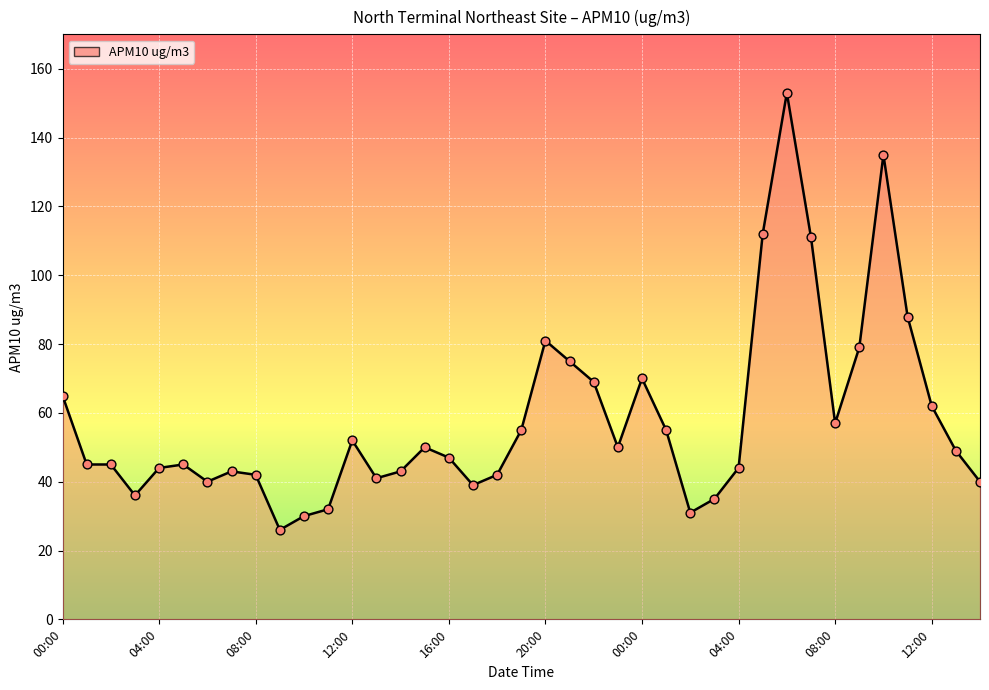

What is the difference between the maximum and minimum values?

127